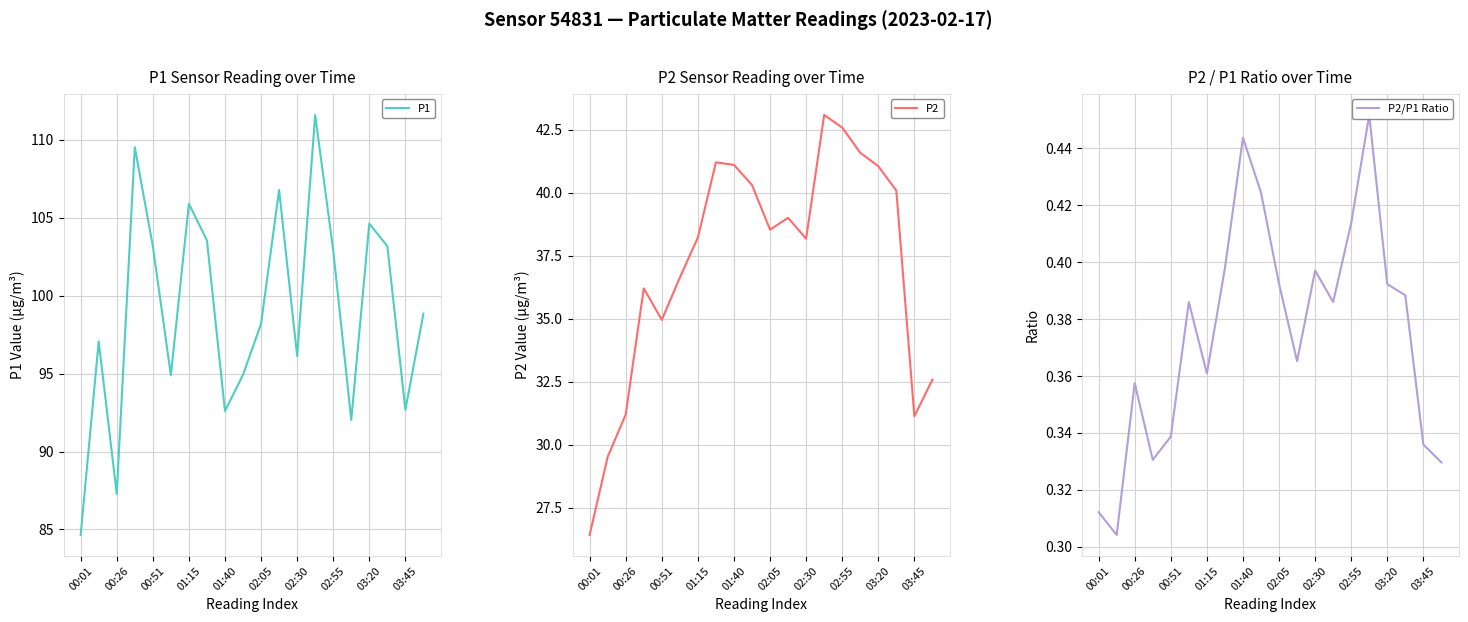

How many values in the P2 series exceed 38?

12